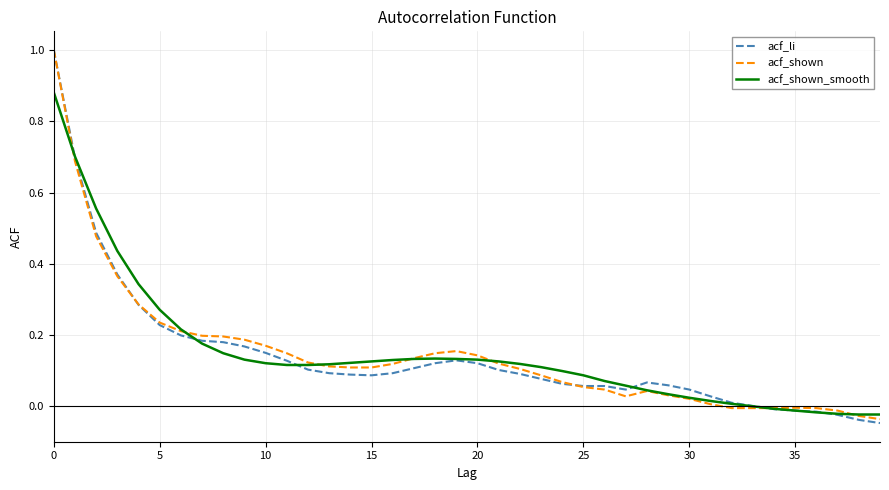

Which series has the largest range (max minus min)?

acf_li